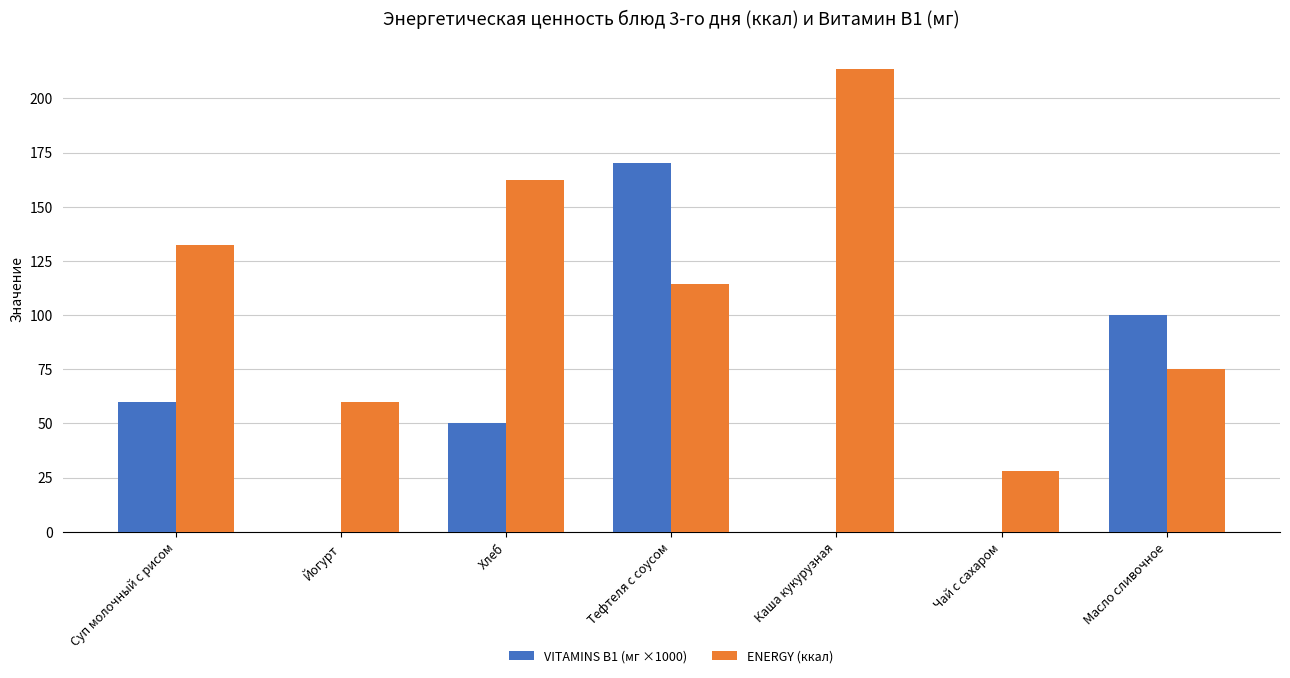

At which category is the sum across all series the highest?

Тефтеля с соусом